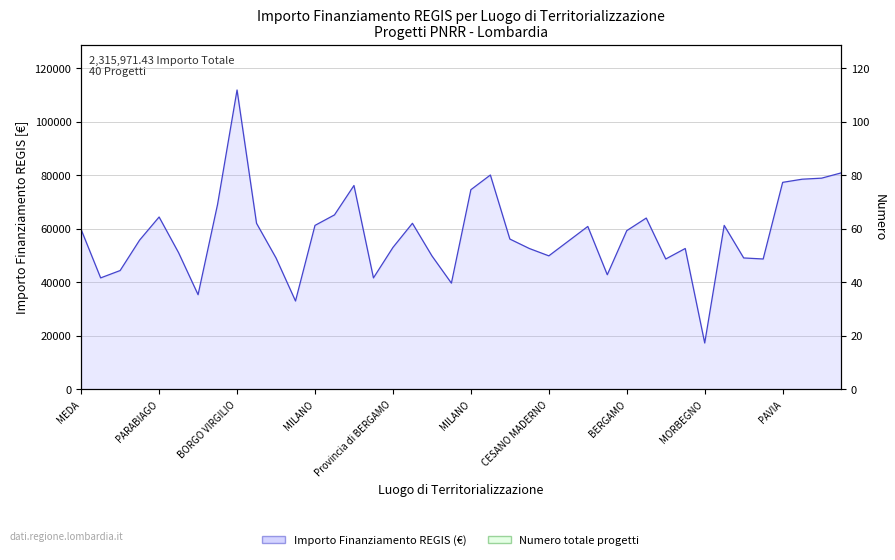

True or false: Numero progetti and Importo Finanziamento REGIS cross at least once.

False